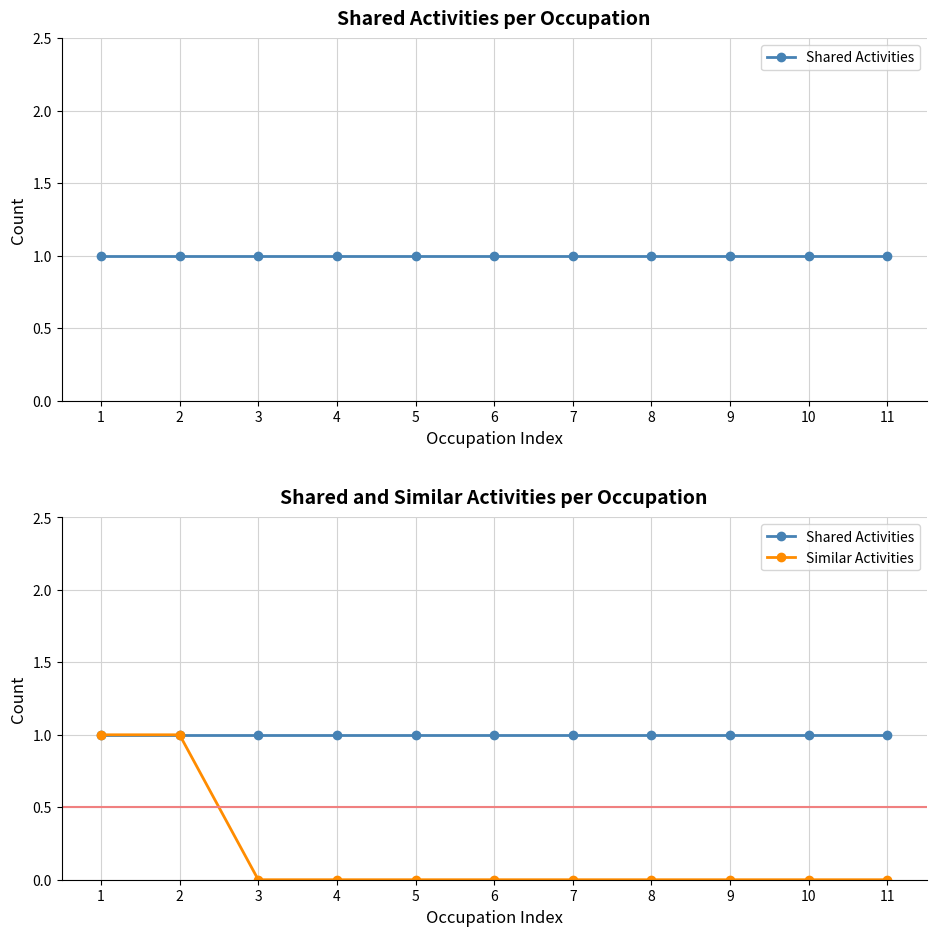

True or false: Similar Activities has more than 2 interior local peaks.

False